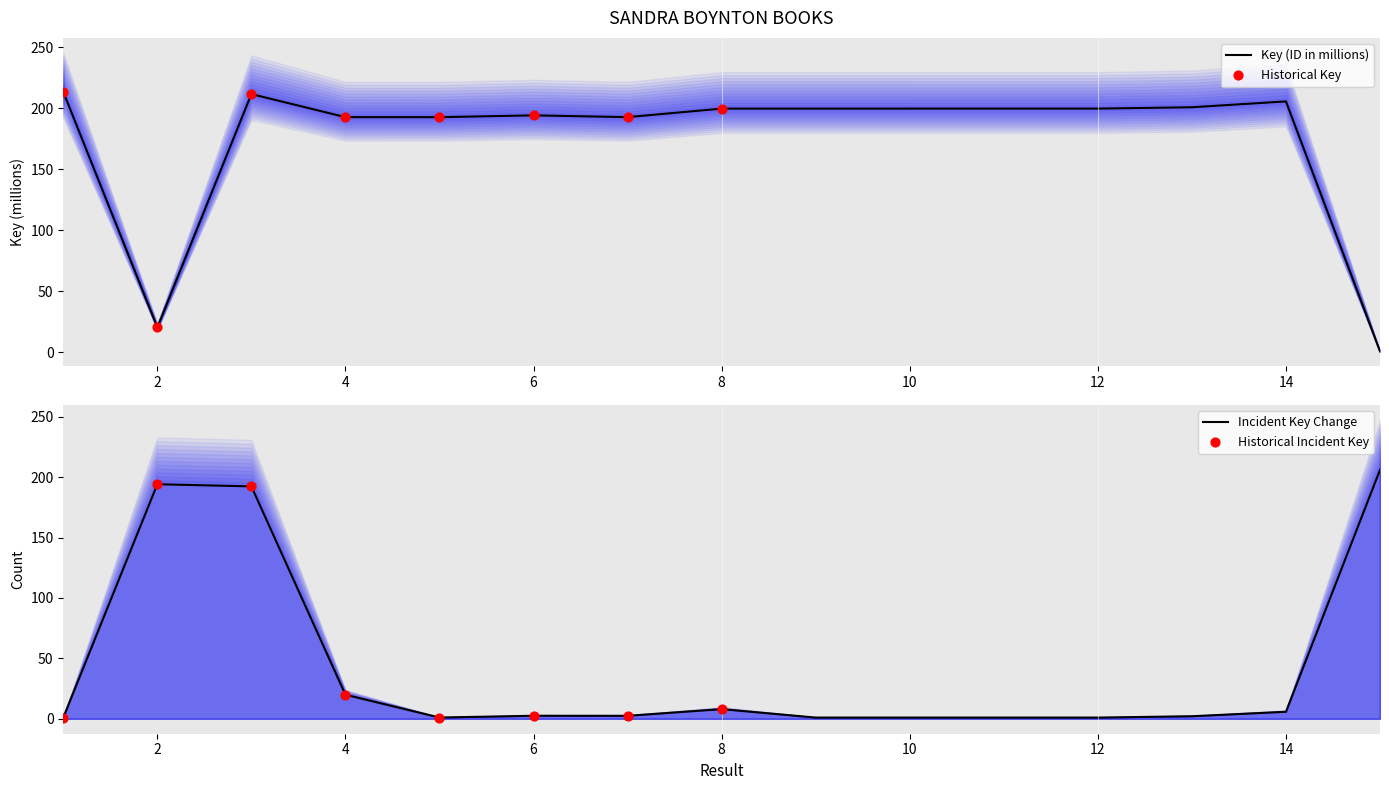

Which has a higher value, 4 or 8?

8